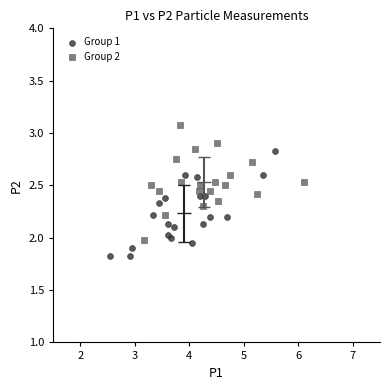

Which series reaches the maximum Y coordinate?

Group 2